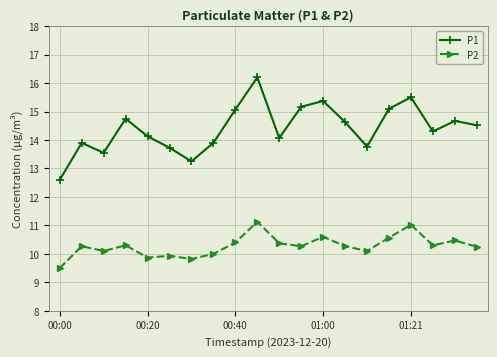

Which series has the widest spread of values?

P1